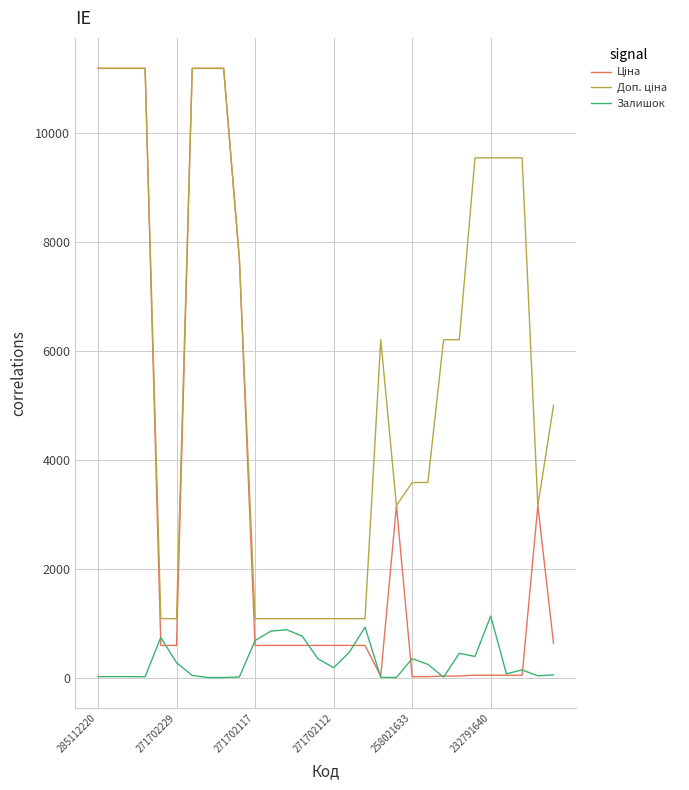

Is this an area chart (filled region under the line)?

No